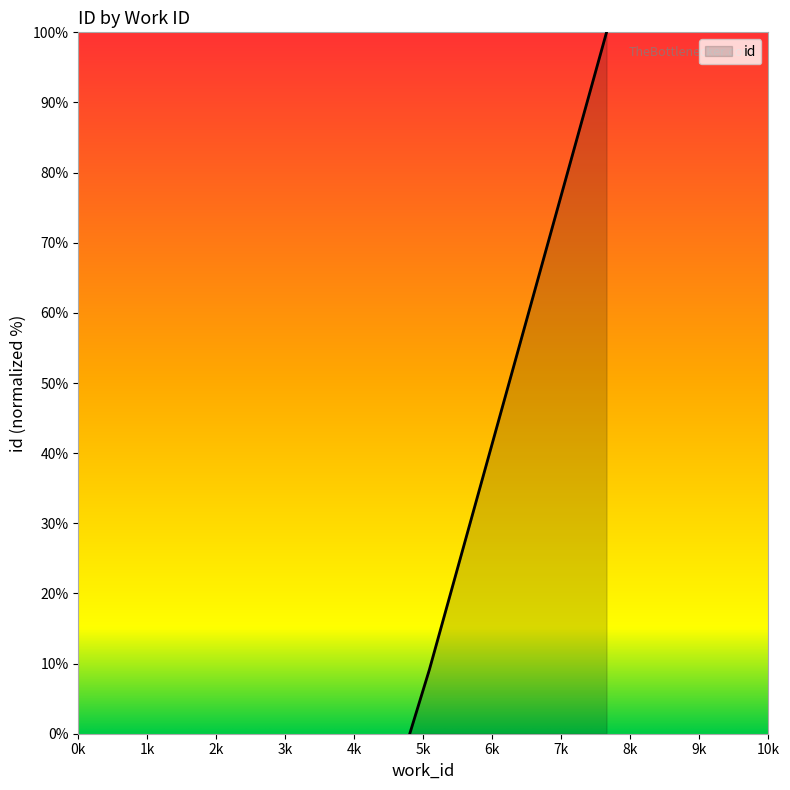

What is the greatest value displayed?

100.0